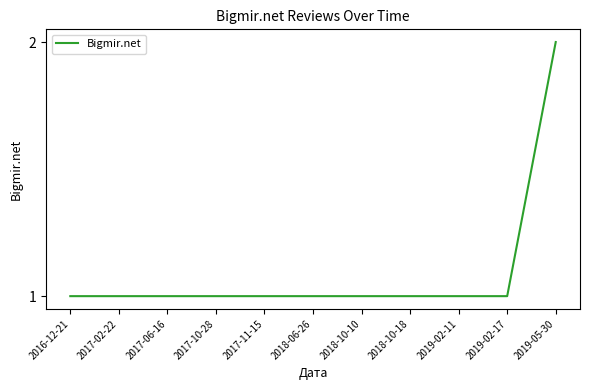

What is the maximum value shown in the chart?

2